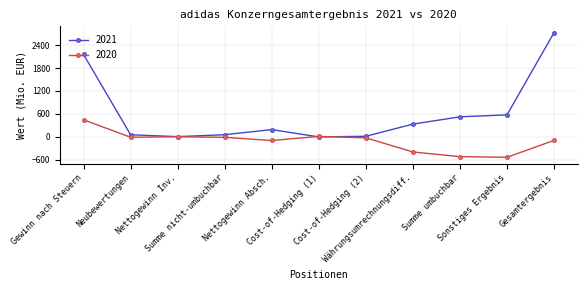

List the series in order of their peak value, lowest first.

2020, 2021